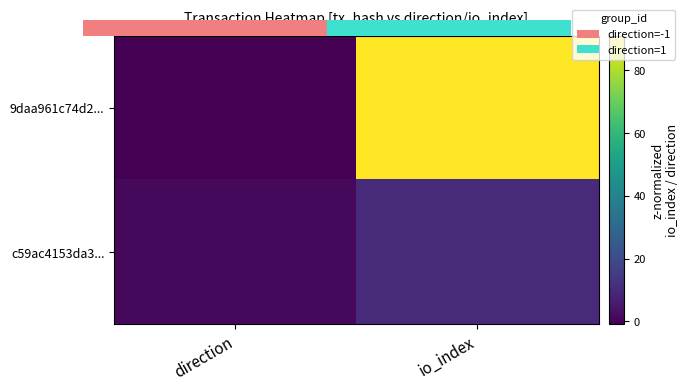

At which category is the sum across all series the highest?

io_index